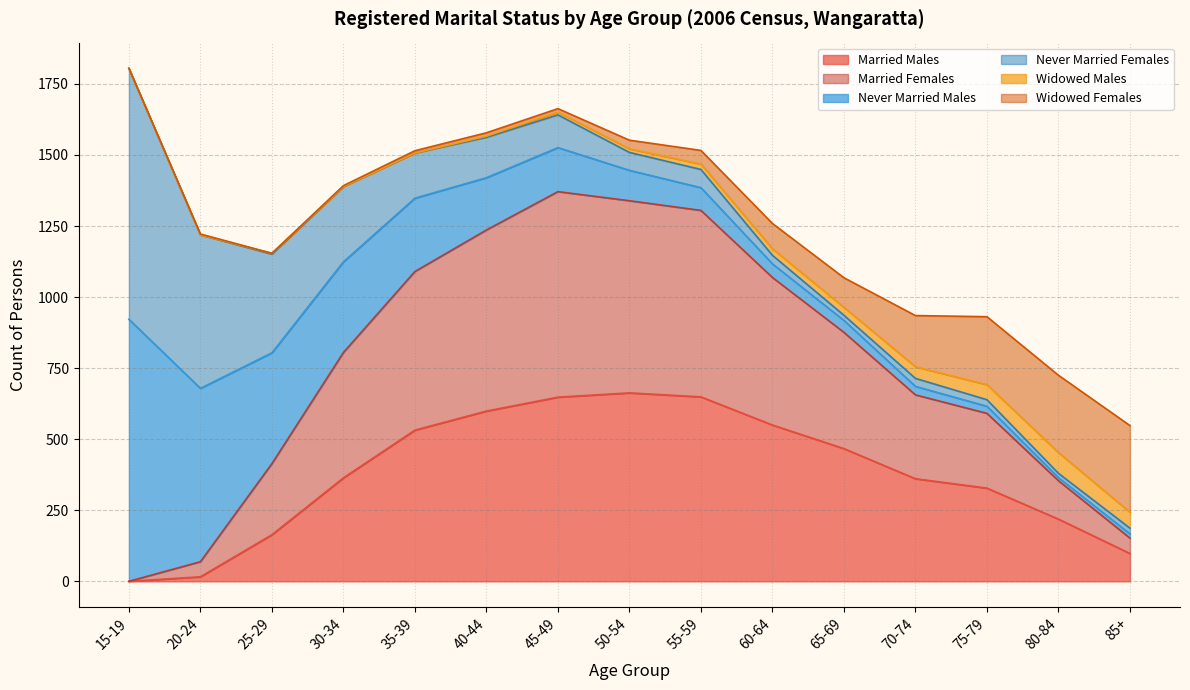

What is the label of the 8th point from the right?

50-54